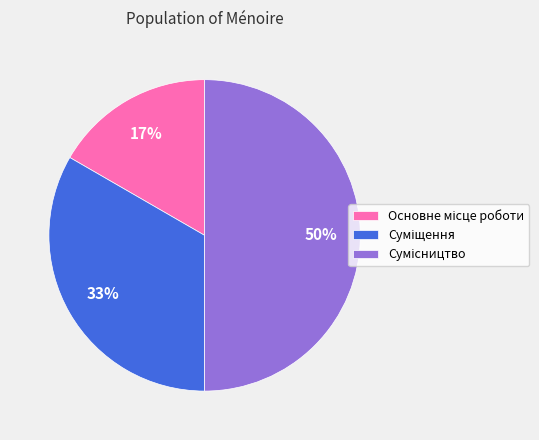

To the nearest percent, what is the average slice percentage?

33%